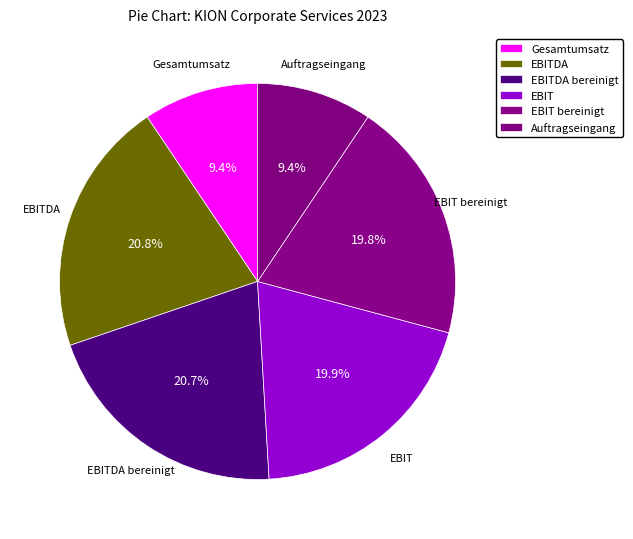

To the nearest percent, what is the difference between the largest and smallest slice percentages?

11%